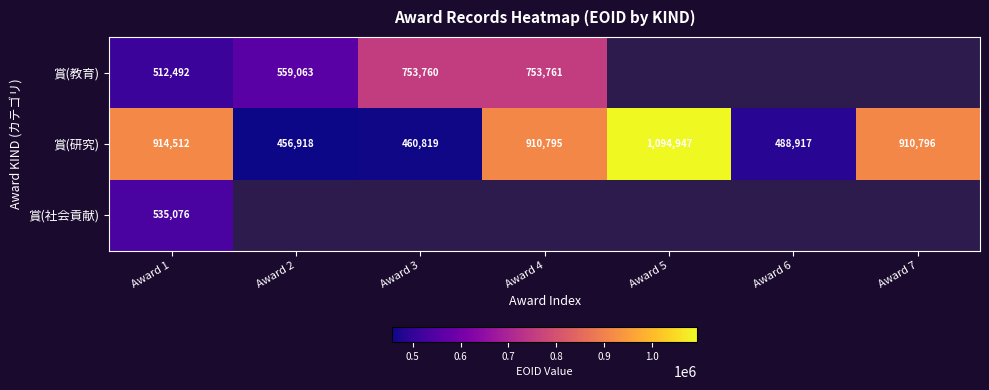

At which category does the chart reach its minimum across all series?

Award 2